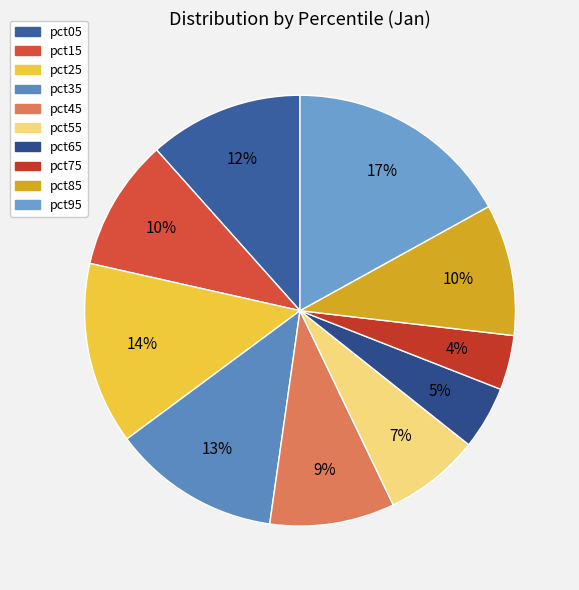

Combined, what portion of the pie is pct85 and pct55?

17.1%